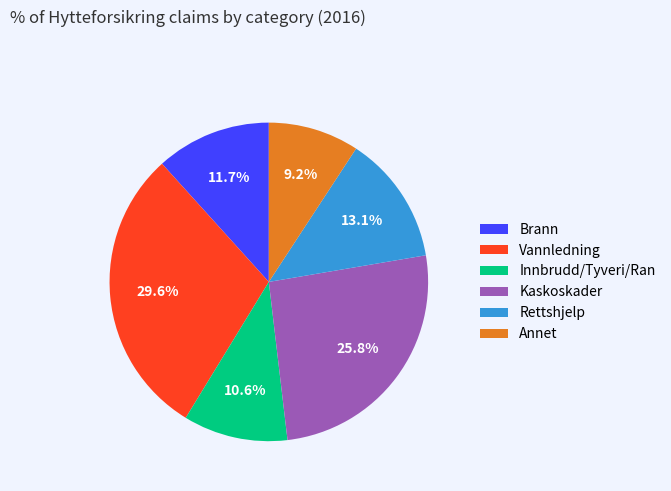

To the nearest percent, what portion does Brann represent?

12%